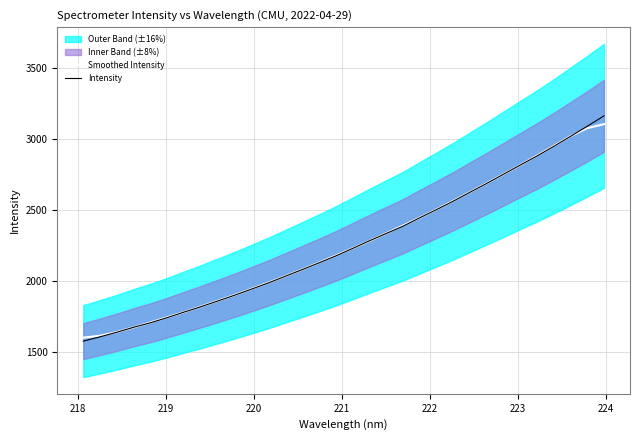

What is the lowest value of the Smoothed Intensity series?

1603.9